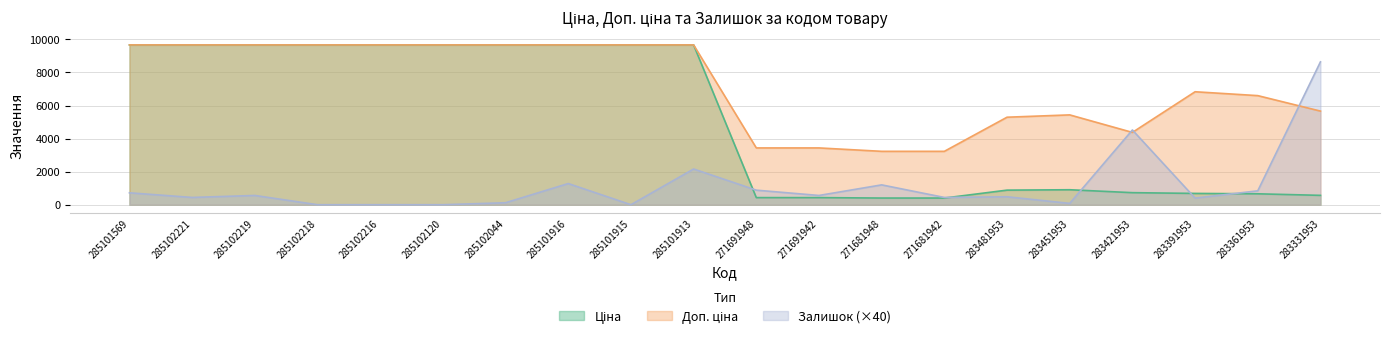

How many values in the Доп. ціна series are below 9664?

10